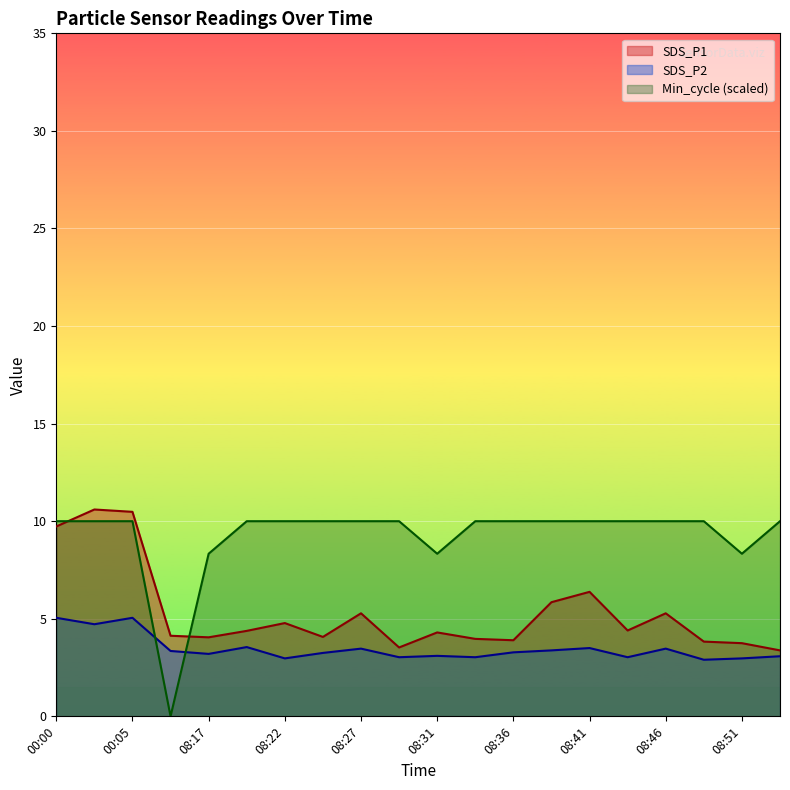

How many lines are shown in the chart?

3